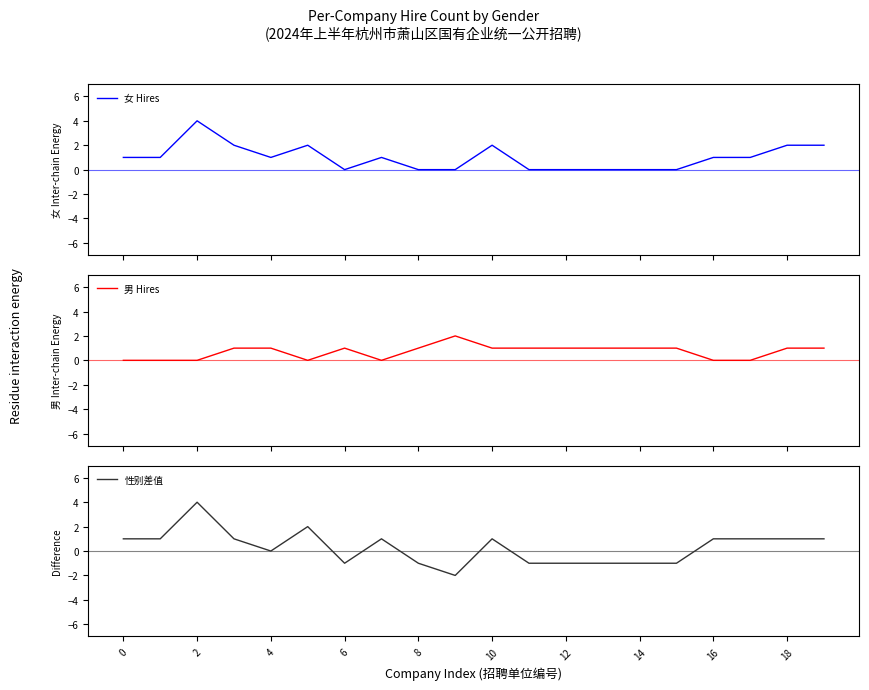

Is it true that 男 Hires equals 1 at 11?

True